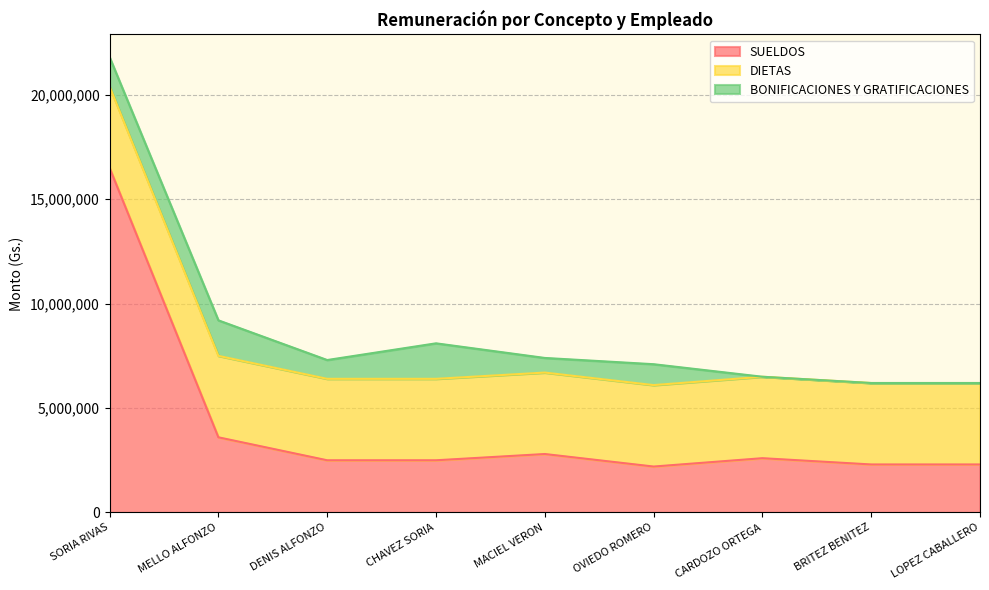

What position from the right is MELLO ALFONZO?

8